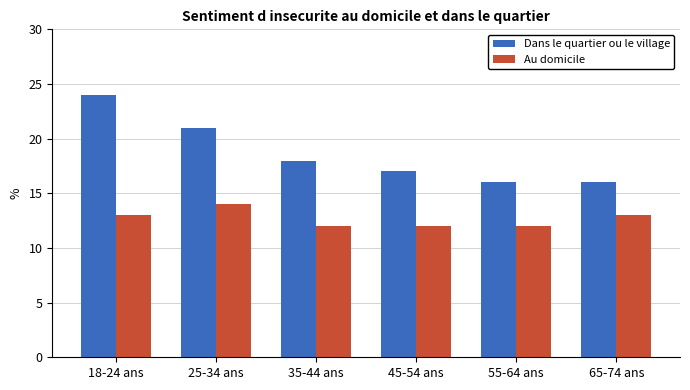

True or false: Au domicile has a value of 12 at 35-44 ans.

True